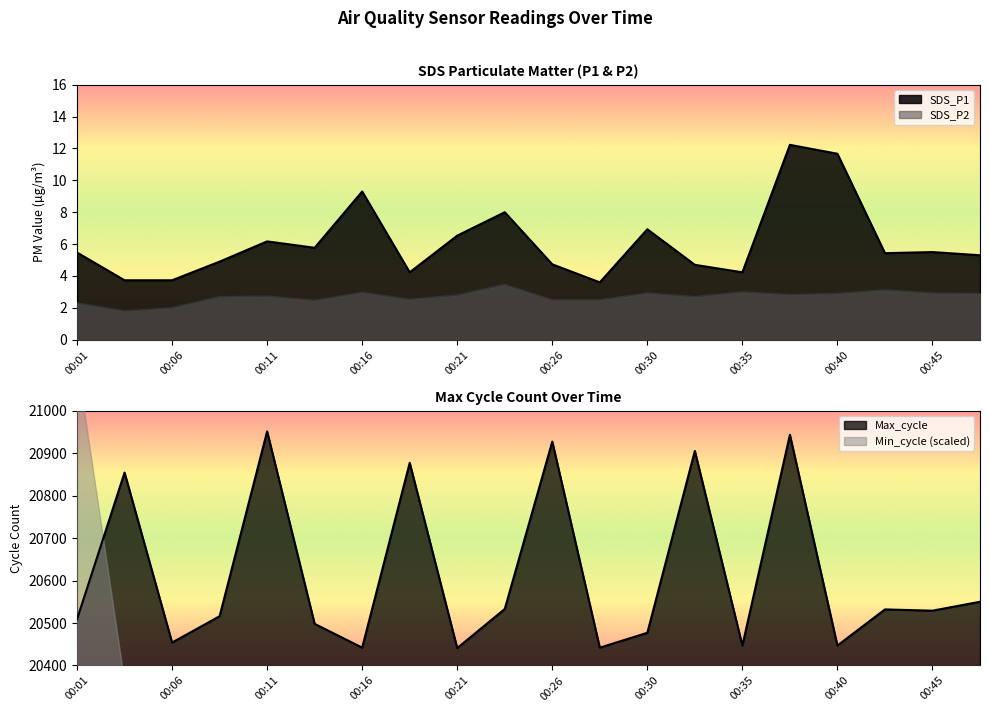

At which category does the chart reach its peak across all series?

00:11